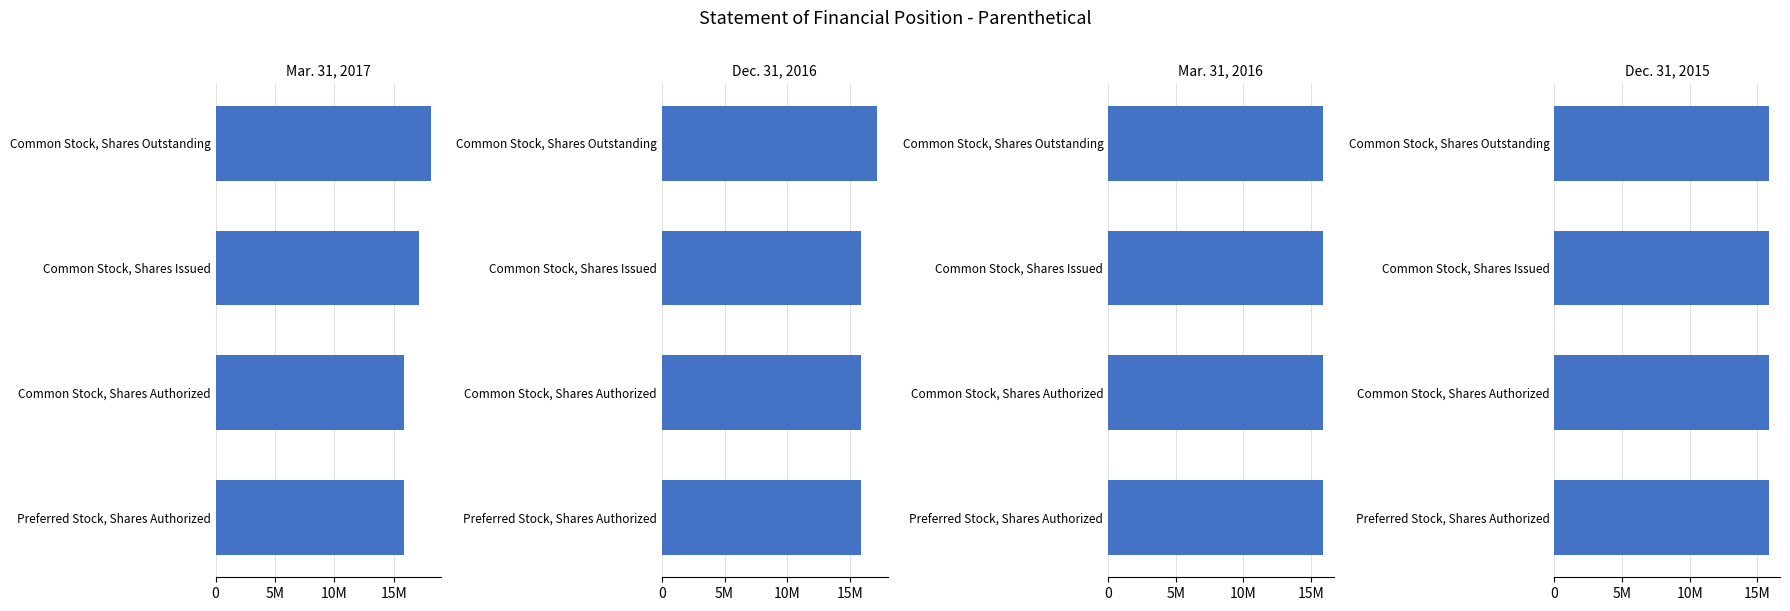

How many bars are there in each group?

4